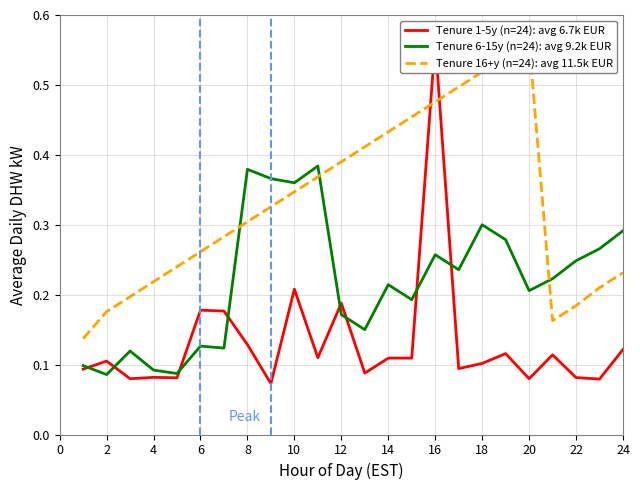

True or false: Tenure 6-15y (n=24): avg 9.2k EUR has a value of 0.2 at 20.

True